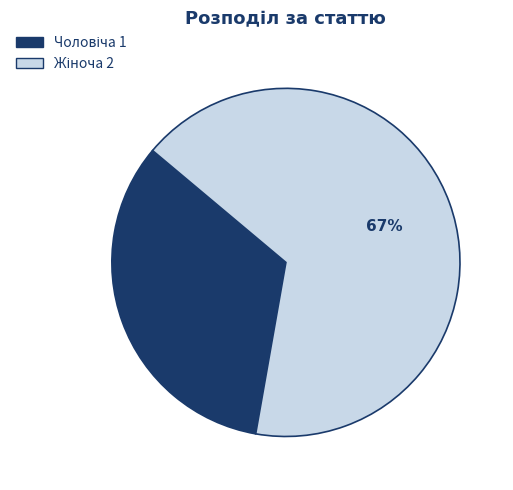

To the nearest percent, what is the average slice percentage?

50%